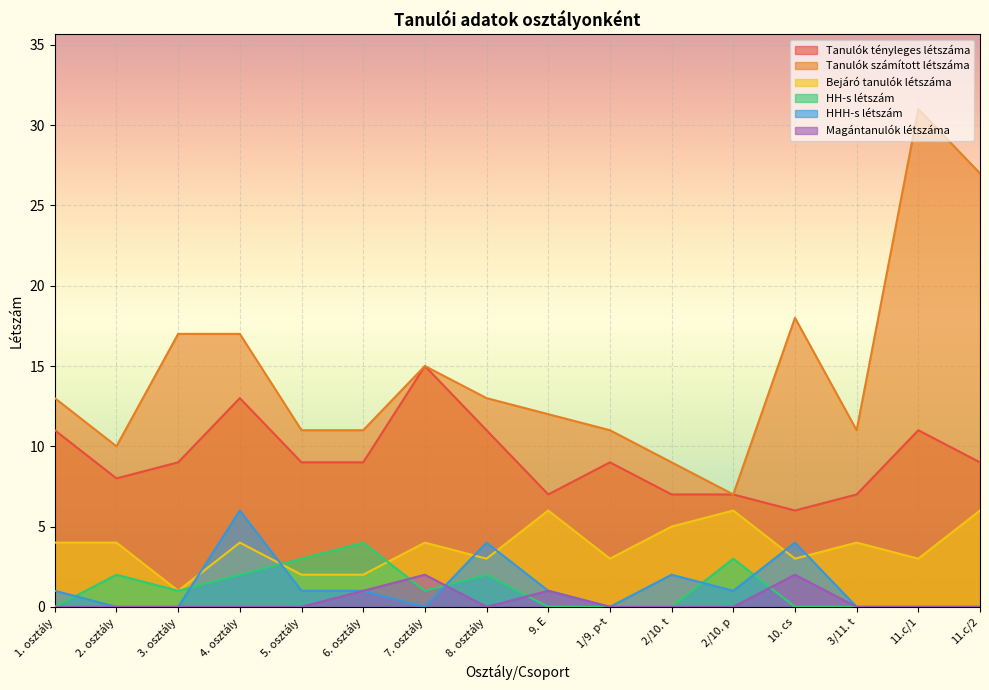

What is the total value across all series at 2/10. t?

23